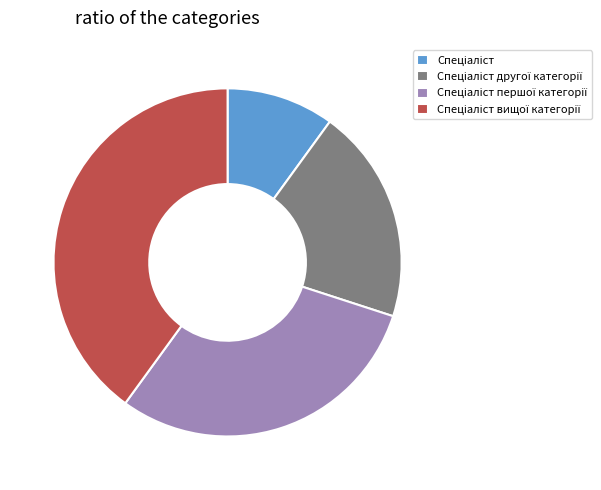

Is there a majority slice in this chart?

No